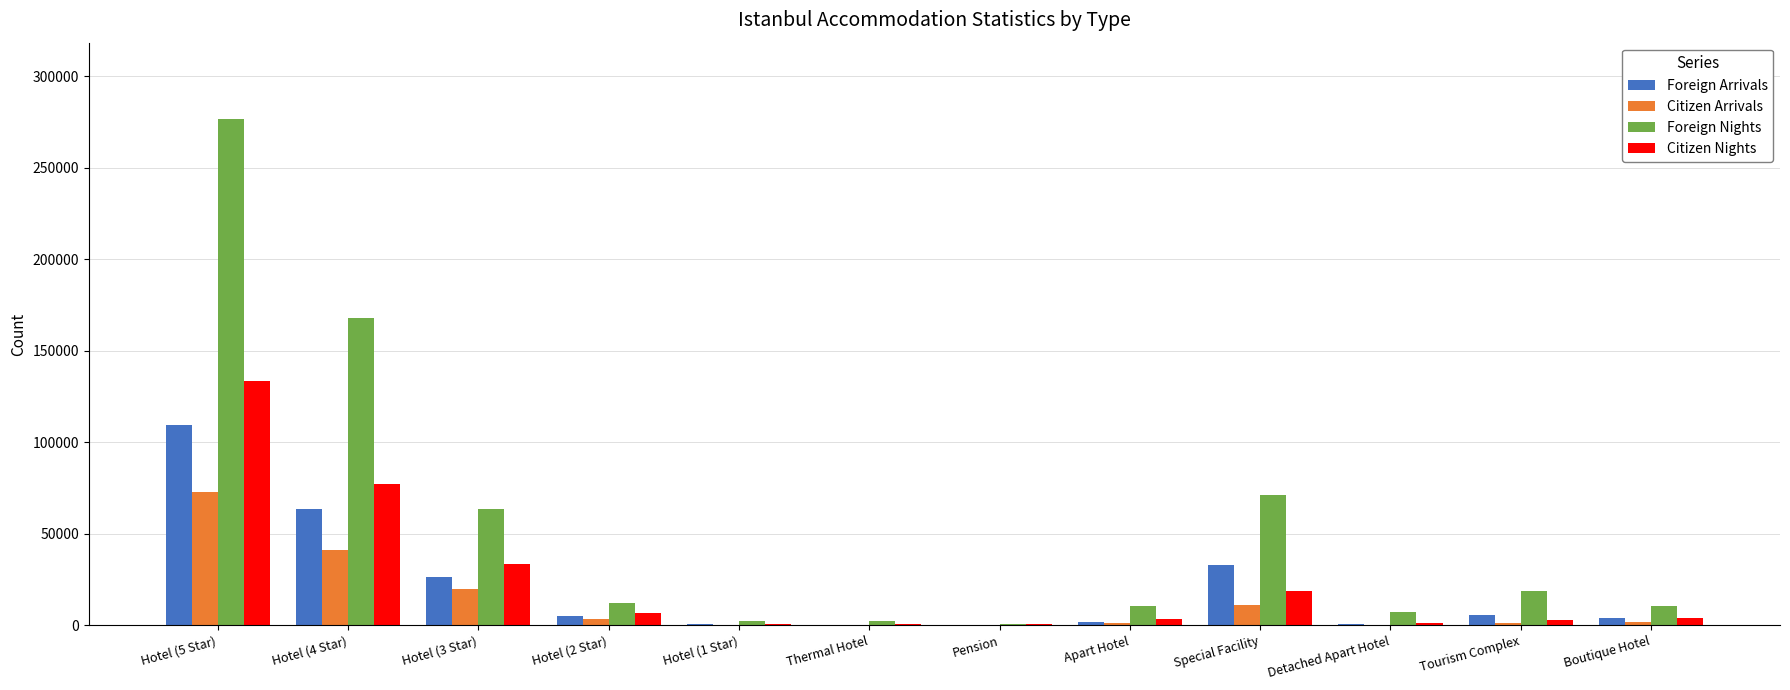

What is the maximum value for Citizen Nights?

133536